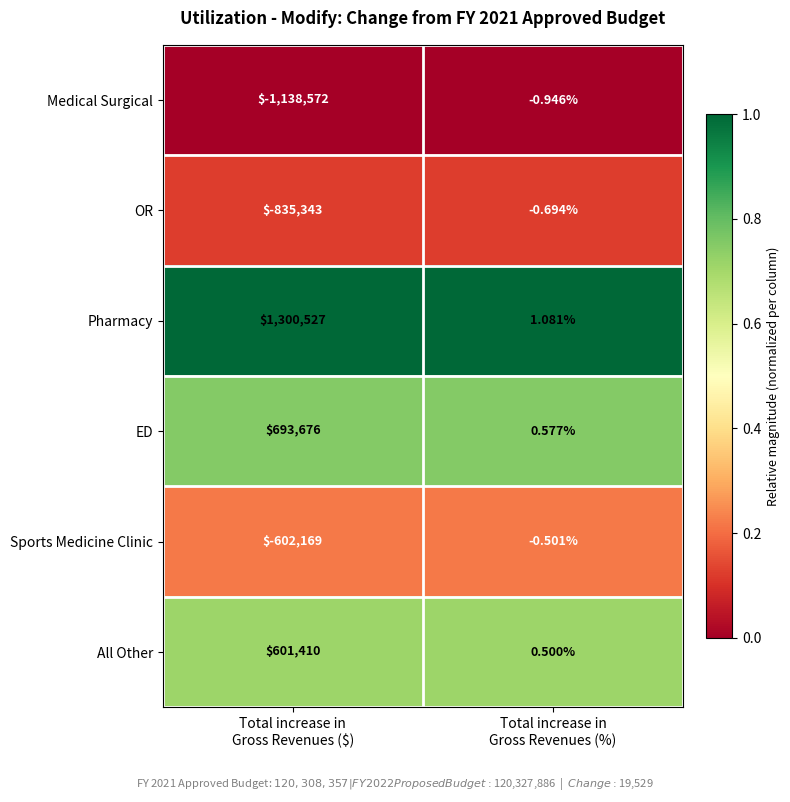

Which series has the largest total across all categories?

Pharmacy